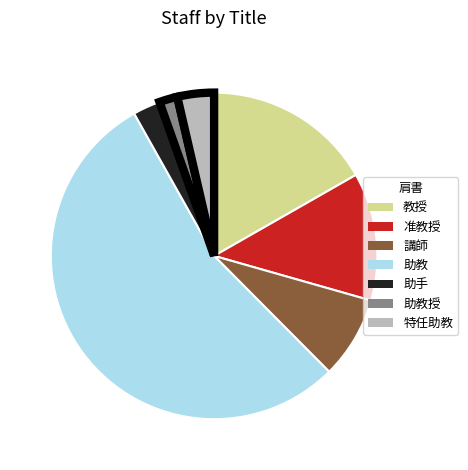

Does any single category account for the majority?

Yes